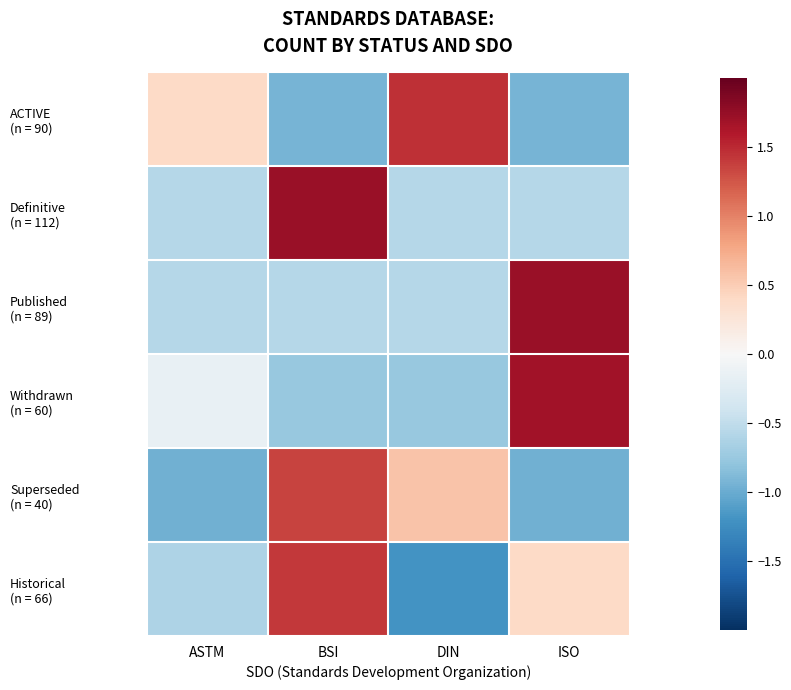

Rank the series by their maximum value, from lowest to highest.

Superseded (n = 40), Historical (n = 66), ACTIVE (n = 90), Withdrawn (n = 60), Published (n = 89), Definitive (n = 112)